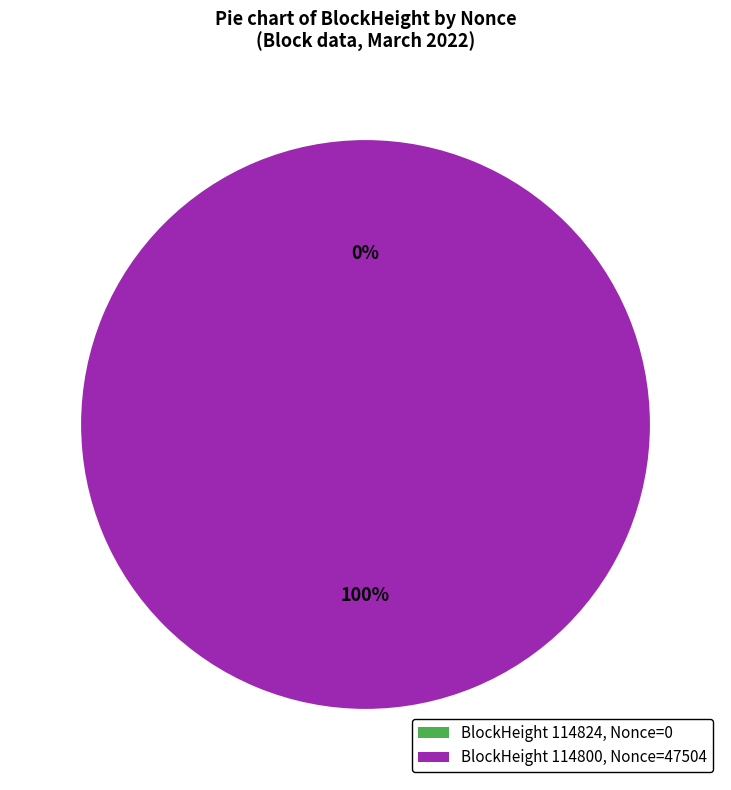

Rank the categories by value from highest to lowest.

114800, 114824